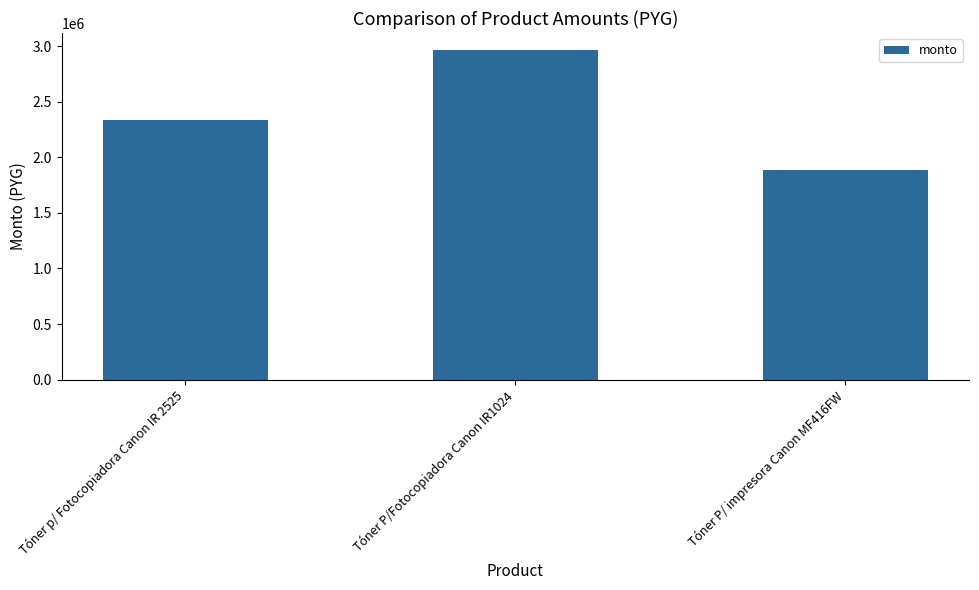

List the labels in order of value, largest first.

Tóner P/Fotocopiadora Canon IR1024, Tóner p/ Fotocopiadora Canon IR 2525, Tóner P/ impresora Canon MF416FW